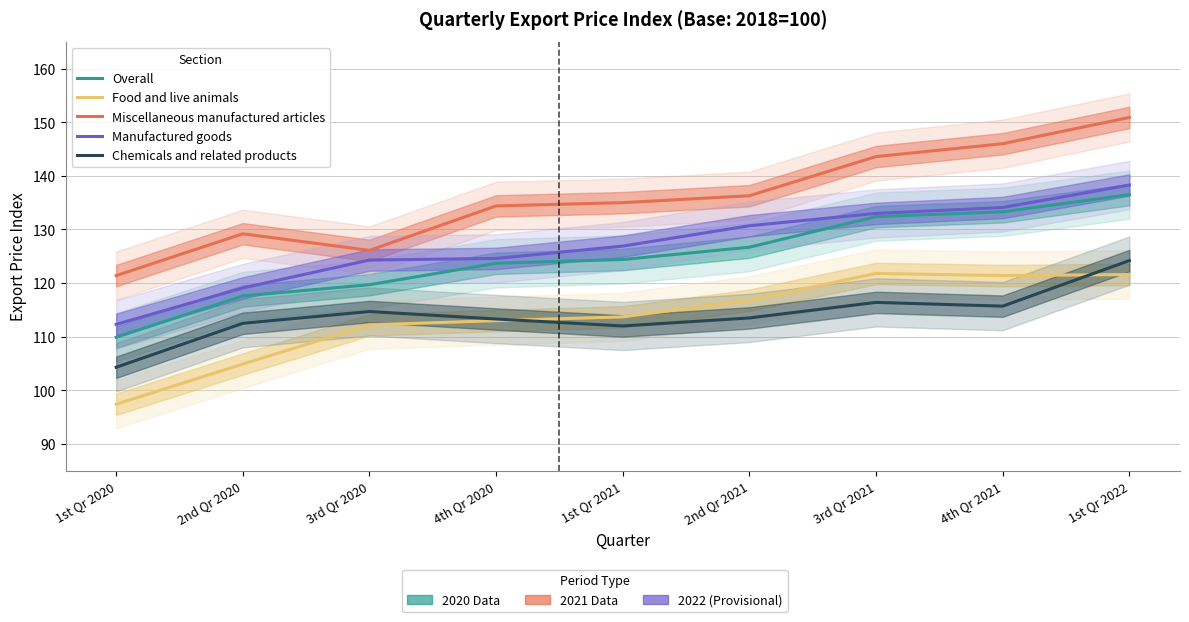

What is the difference between the maximum and second lowest values in the Manufactured goods series?

19.2